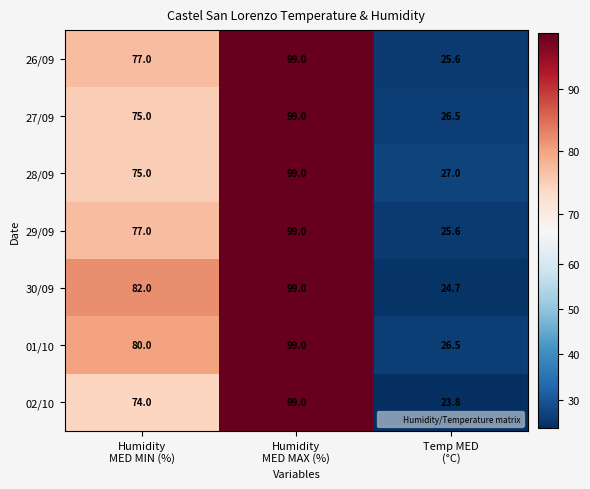

Between Humidity
MED MIN (%) and Temp MED
(°C), which series saw the biggest shift?

30/09